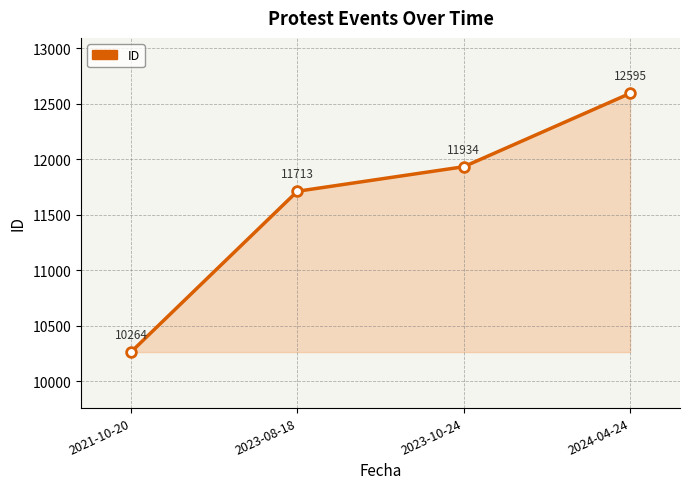

Where is the data nearest to the value 11429?

2023-08-18